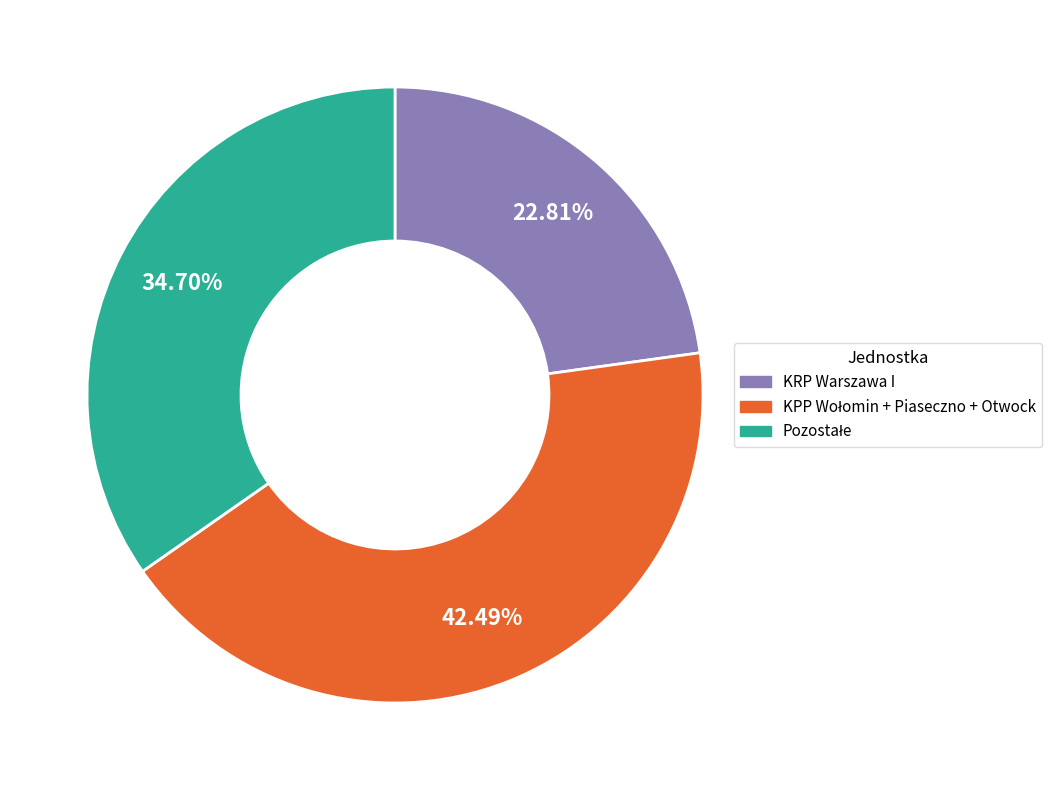

Is there a majority slice in this chart?

No